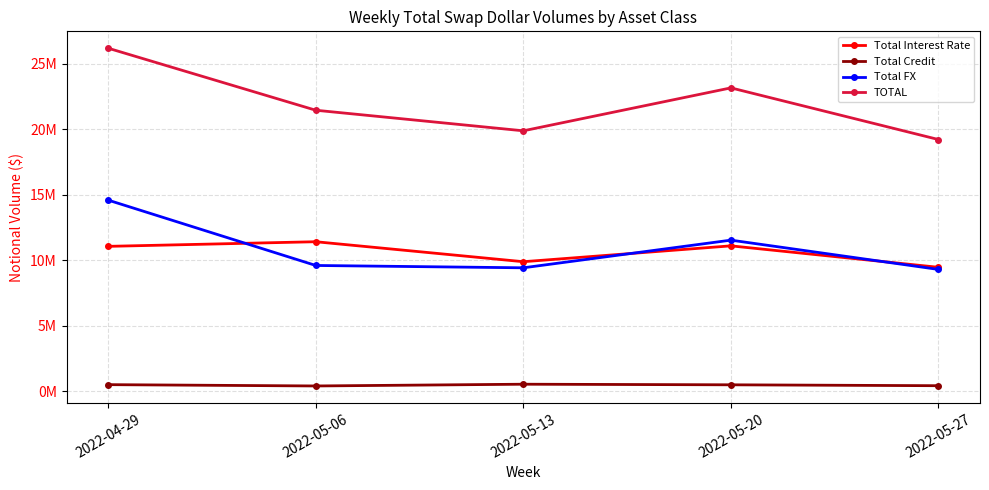

What are all the series names shown in the legend?

Total Interest Rate, Total Credit, Total FX, TOTAL